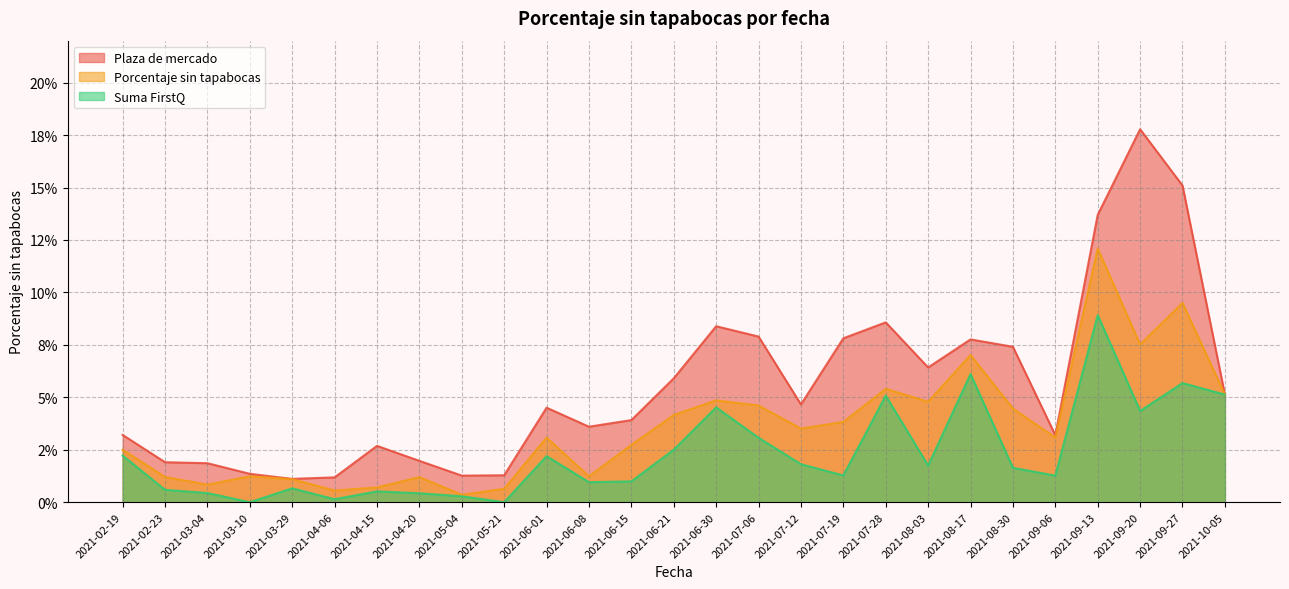

At which label does Plaza de mercado reach its peak?

2021-09-20